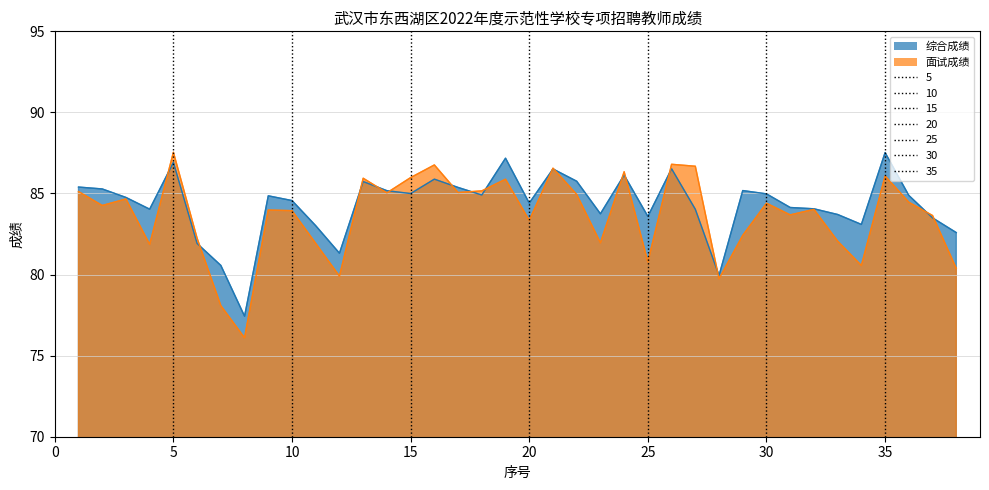

Rank the series by their average value, from highest to lowest.

综合成绩, 面试成绩